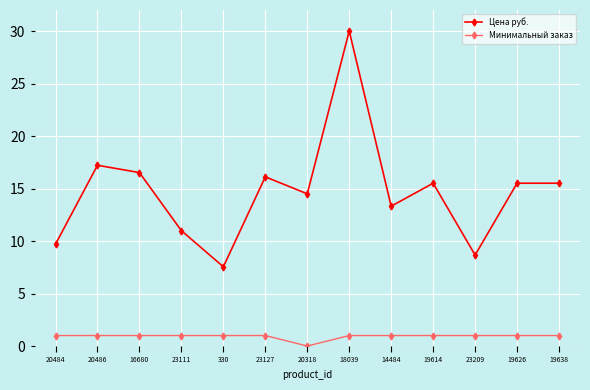

What are all the series names shown in the legend?

Цена руб., Минимальный заказ